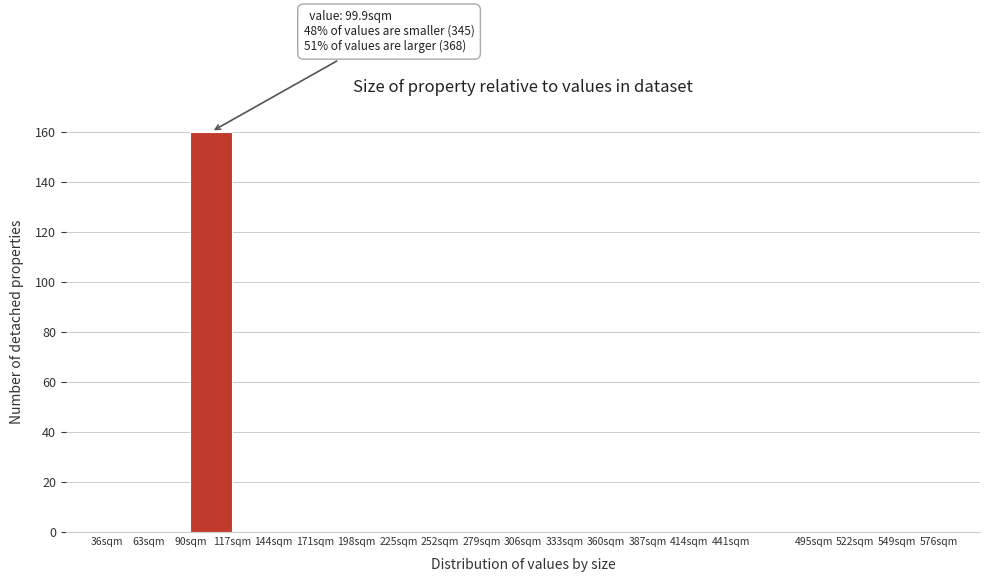

Over which range of the x-axis is the bar tallest?

90 to 117